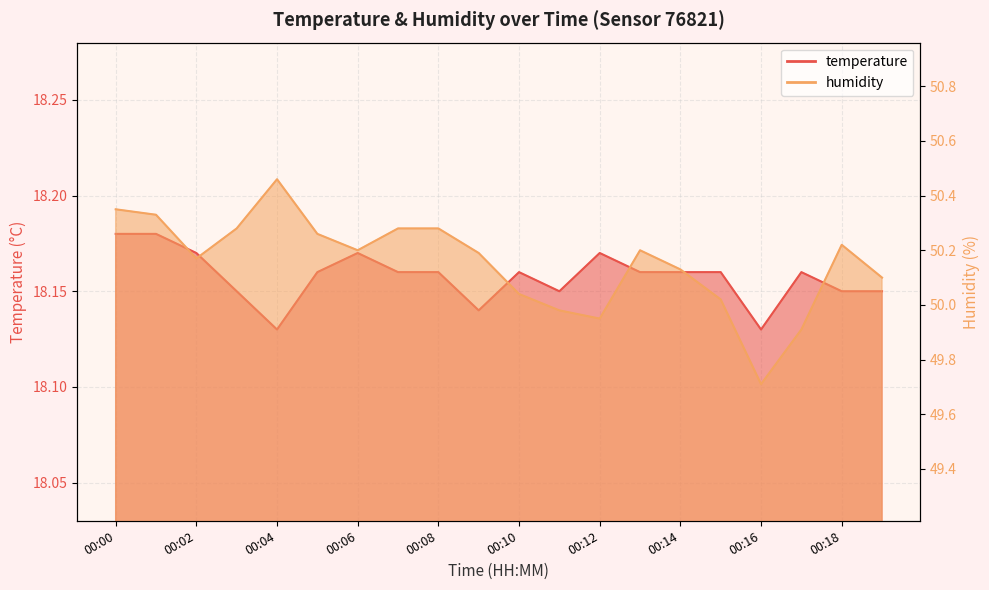

True or false: humidity has a value of 50.0 at 00:10.

True